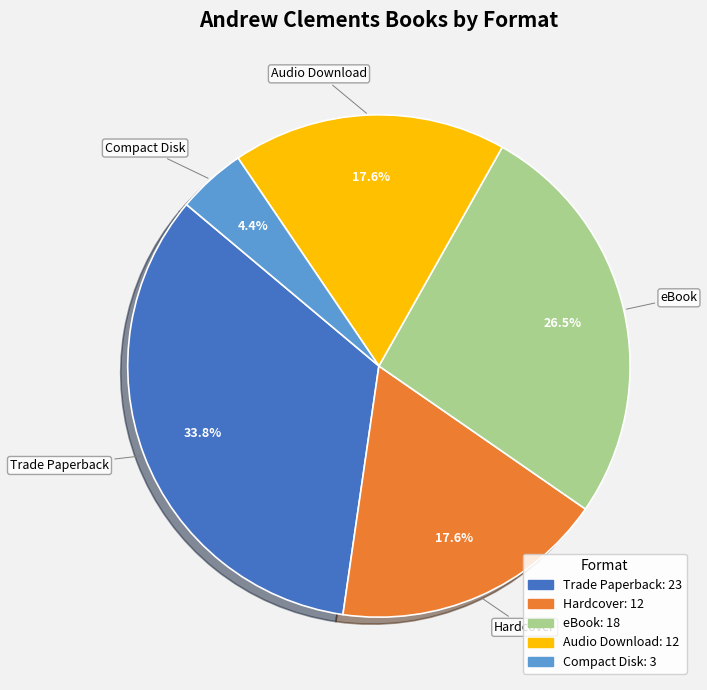

To the nearest percent, what is the combined percentage of eBook and Hardcover?

44%